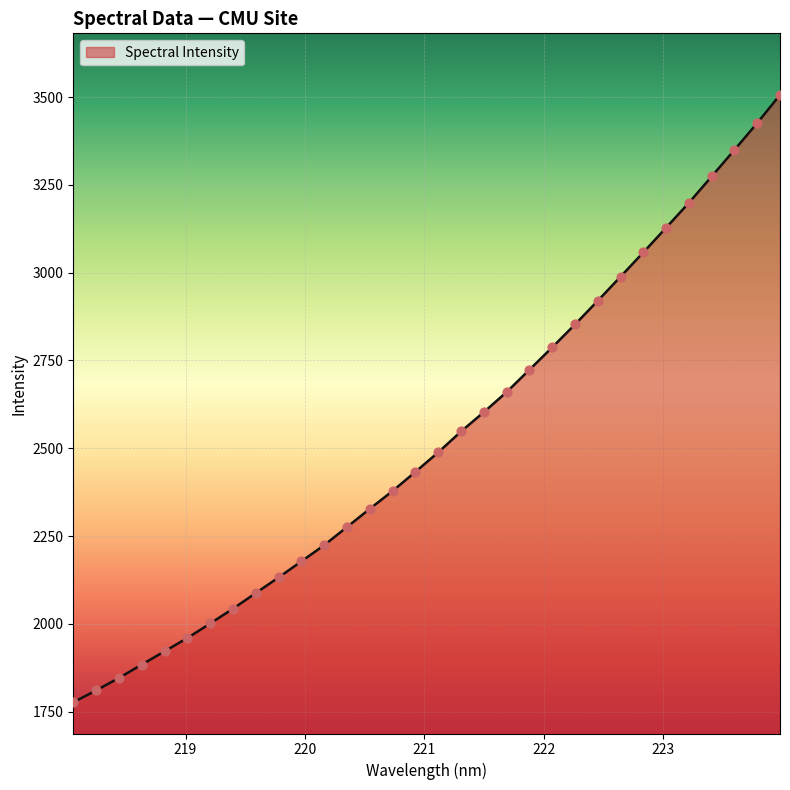

What is the minimum value shown in the chart?

1776.6